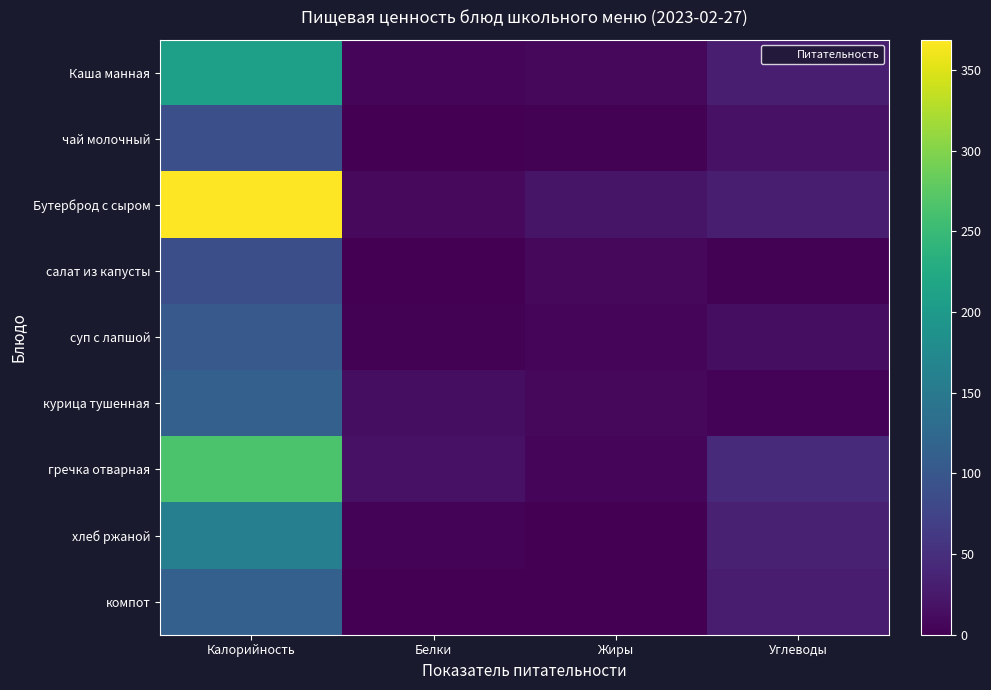

Reading right to left, what are all the values shown in this chart?

Каша манная: Углеводы=31.0	Жиры=8.0	Белки=5.8	Калорийность=208.1
чай молочный: Углеводы=17.3	Жиры=1.6	Белки=1.4	Калорийность=89.3
Бутерброд с сыром: Углеводы=30.9	Жиры=20.9	Белки=9.3	Калорийность=368.7
салат из капусты: Углеводы=2.8	Жиры=8.0	Белки=1.2	Калорийность=88.4
суп с лапшой: Углеводы=13.0	Жиры=4.5	Белки=2.2	Калорийность=102.5
курица тушенная: Углеводы=3.0	Жиры=7.8	Белки=13.0	Калорийность=113.5
гречка отварная: Углеводы=45.0	Жиры=5.4	Белки=18.7	Калорийность=263.8
хлеб ржаной: Углеводы=34.0	Жиры=0.8	Белки=4.0	Калорийность=159.2
компот: Углеводы=27.9	Жиры=0.0	Белки=0.5	Калорийность=113.7